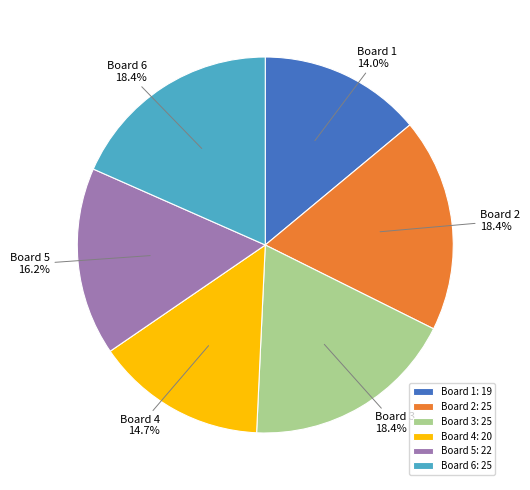

Which category has the smallest portion of the pie?

Board 1